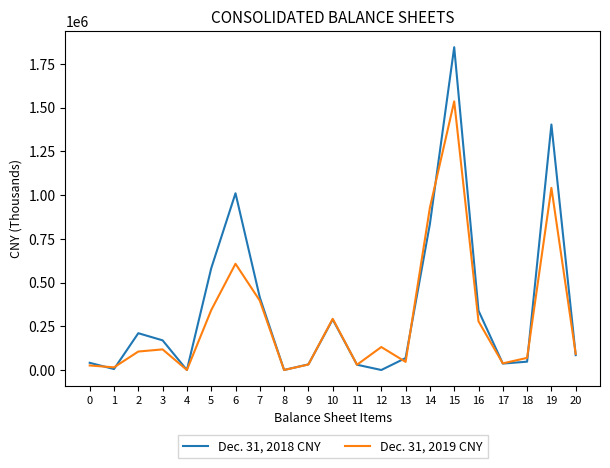

The value of Dec. 31, 2018 CNY at 12 is 1119247. True or false?

False